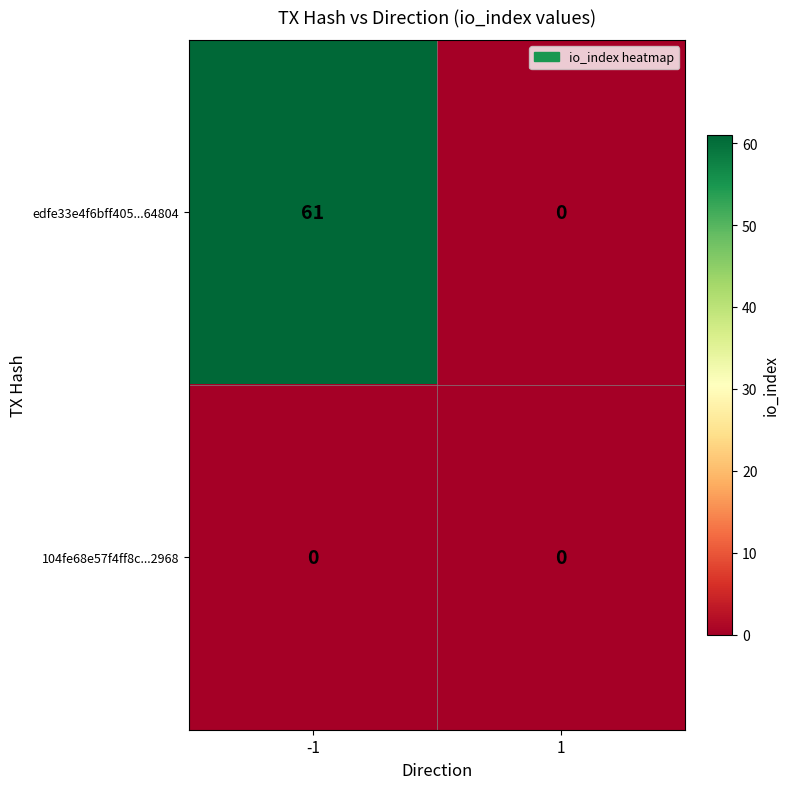

Between -1 and 1, which series saw the biggest shift?

edfe33e4f6bff405...64804